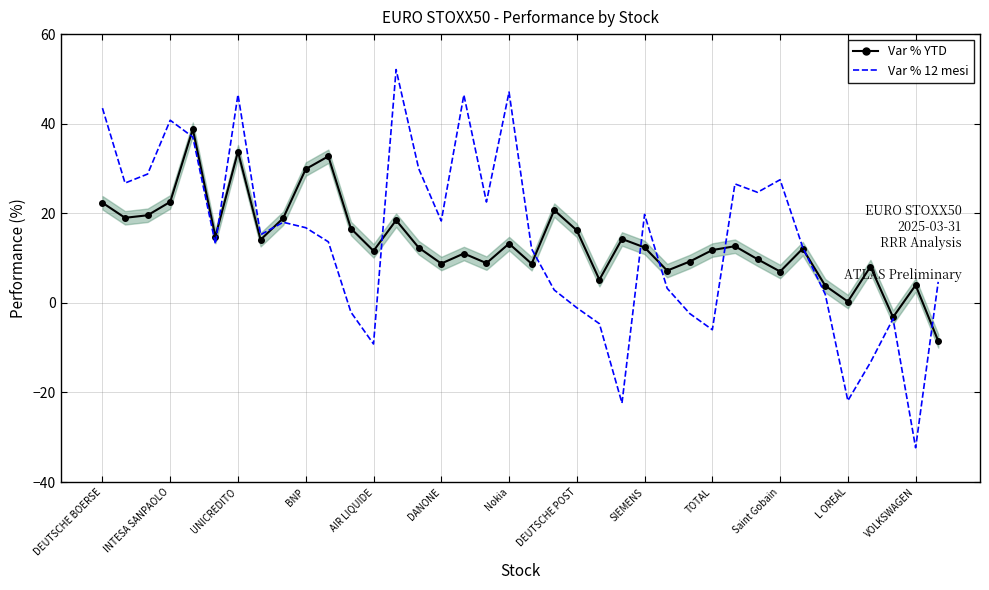

Which series has the widest spread of values?

Var % 12 mesi